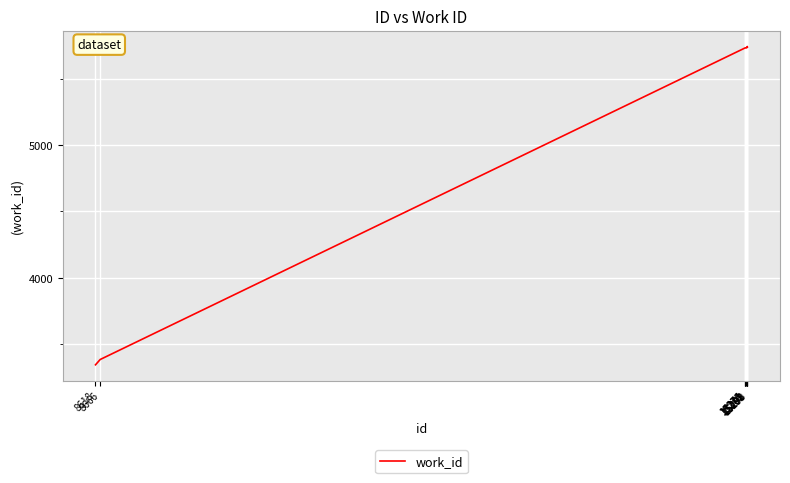

Is it true that the value at 15293 is 5738?

True